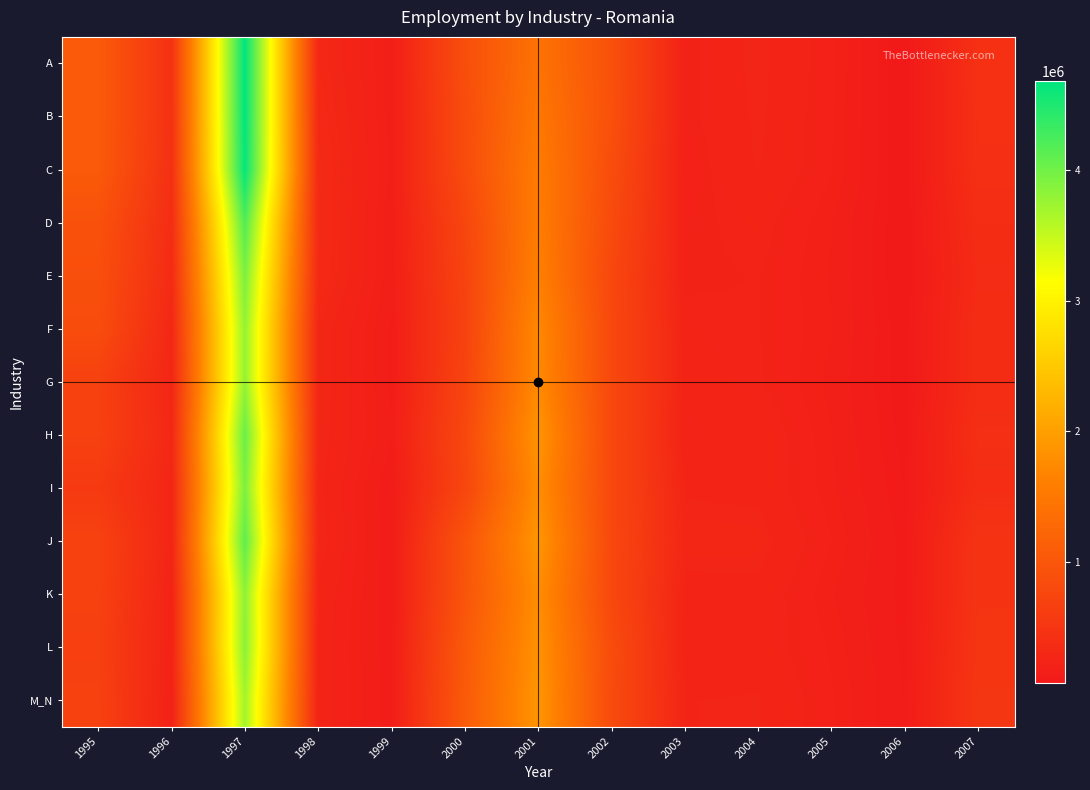

Which category has the highest value across all series?

1997